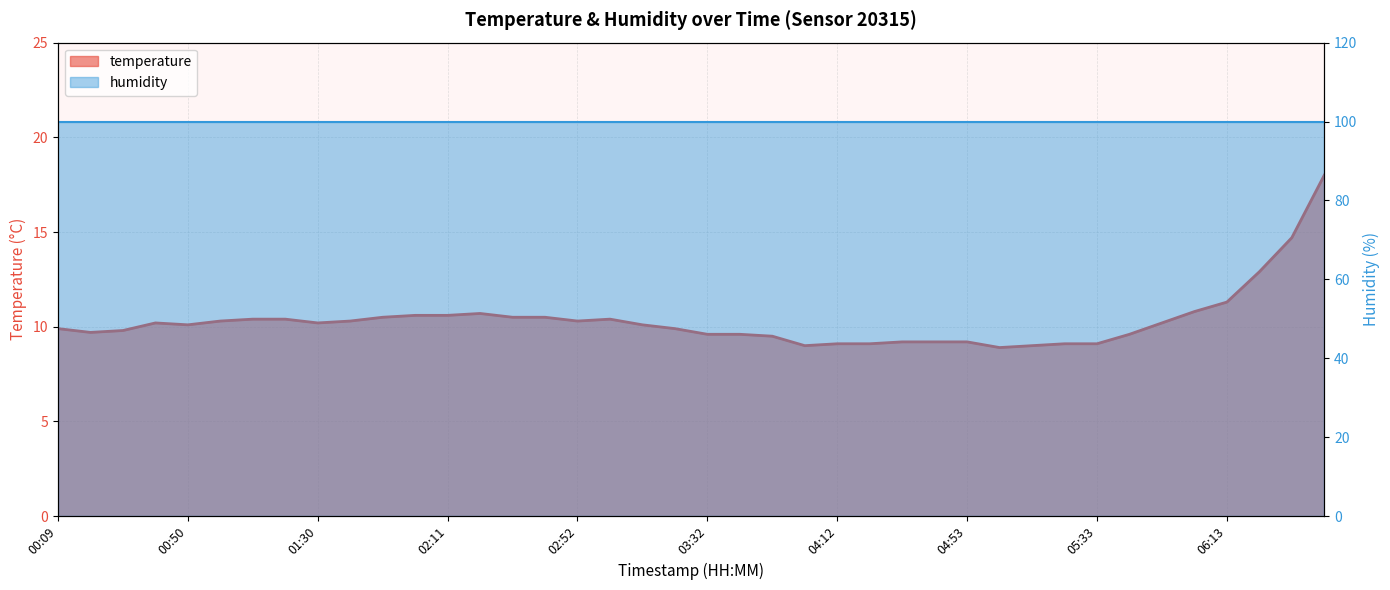

How many points are lower than both their immediate neighbors (excluding endpoints)?

6